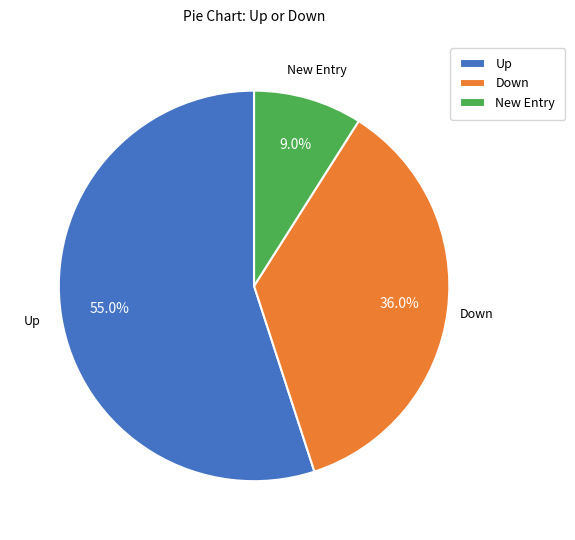

What percentage is NOT represented by Up?

45.0%